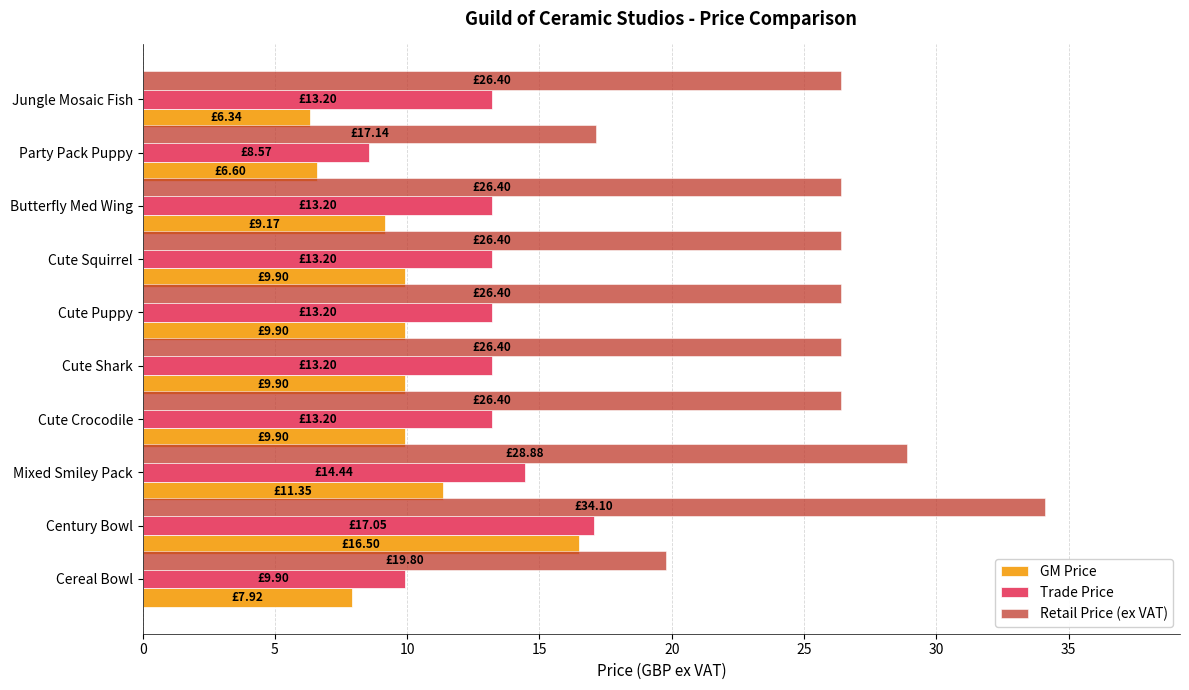

At Cereal Bowl, list the series in order from smallest to largest.

GM Price, Trade Price, Retail Price (ex VAT)